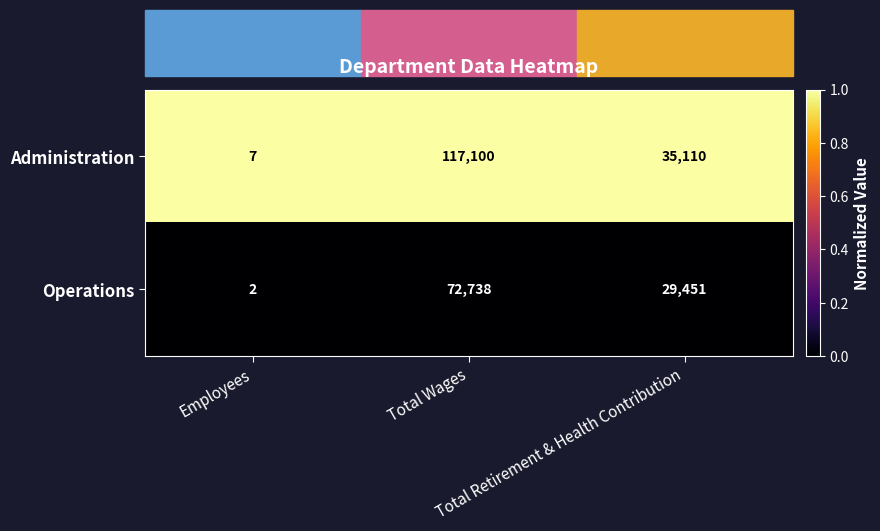

Count the Operations values in the range 2 to 72738.

3